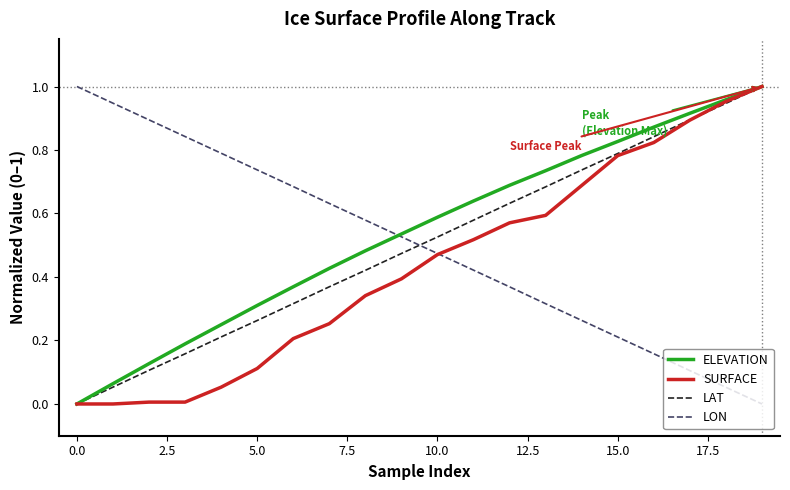

How many times do LAT and LON cross each other?

1